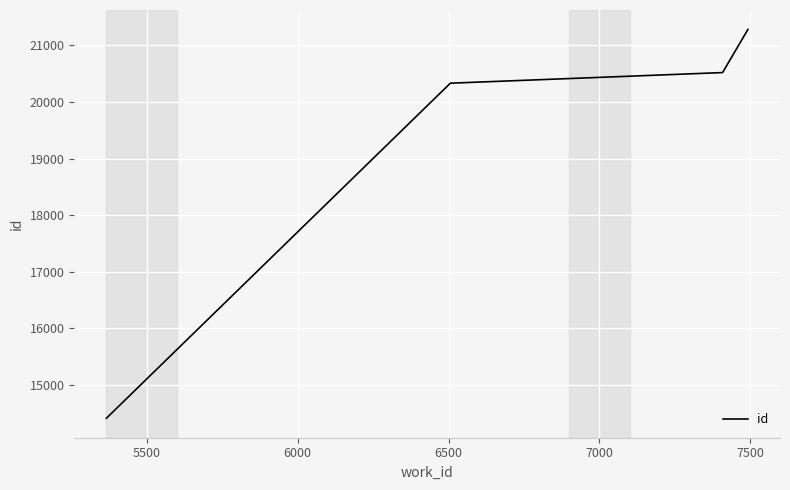

What is the average value?

19136